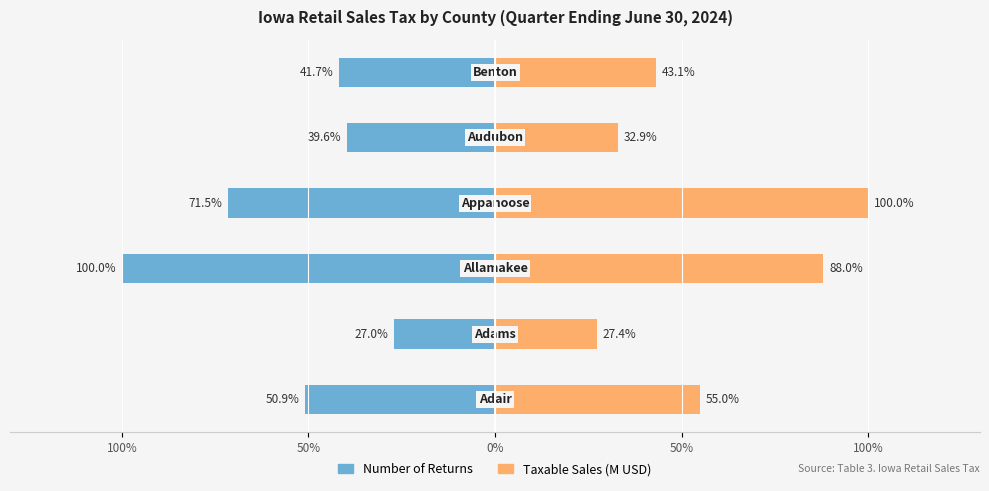

Is it true that Taxable Sales (M USD) equals 21.7 at 100%?

False